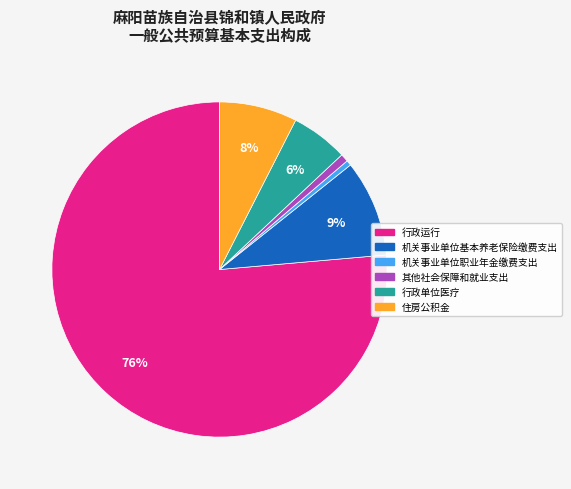

The 行政运行 slice represents 76% of the pie. True or false?

True